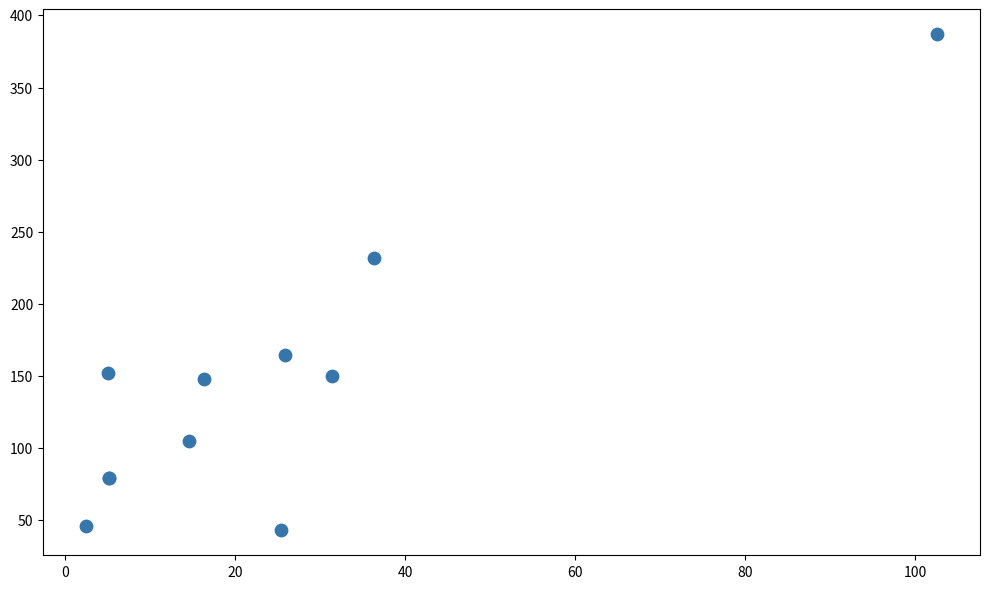

What Y value in the scatter plot is closest to 214?

232.0